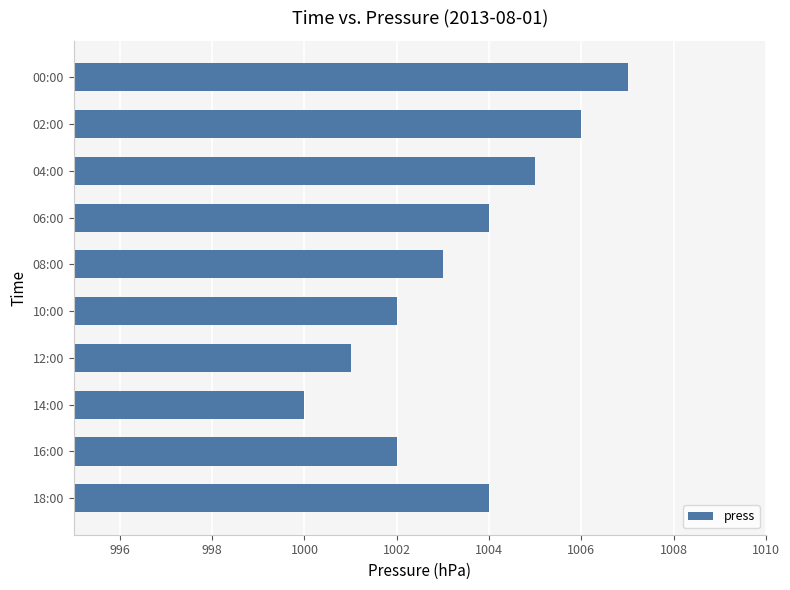

What is the label of the 1st bar from the bottom?

18:00